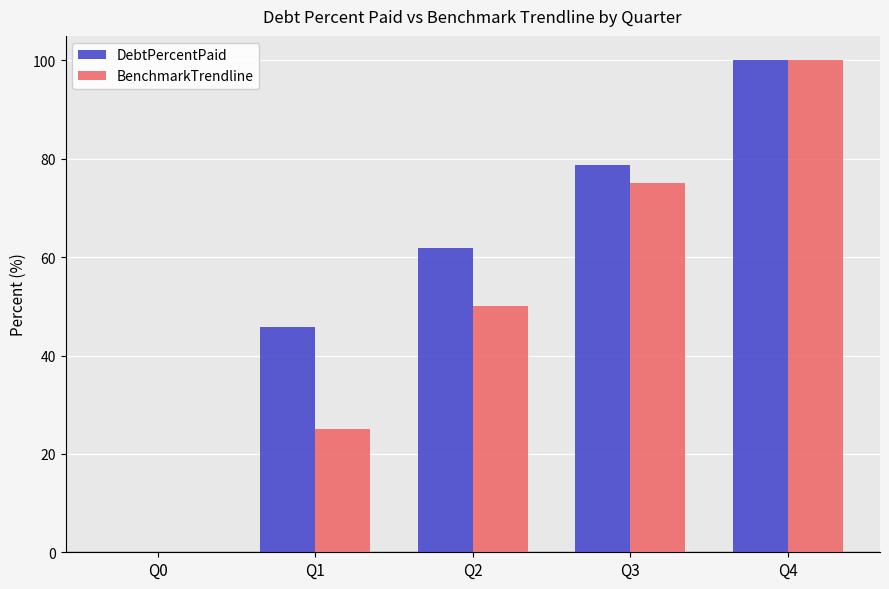

At which label does DebtPercentPaid first exceed 61?

Q2